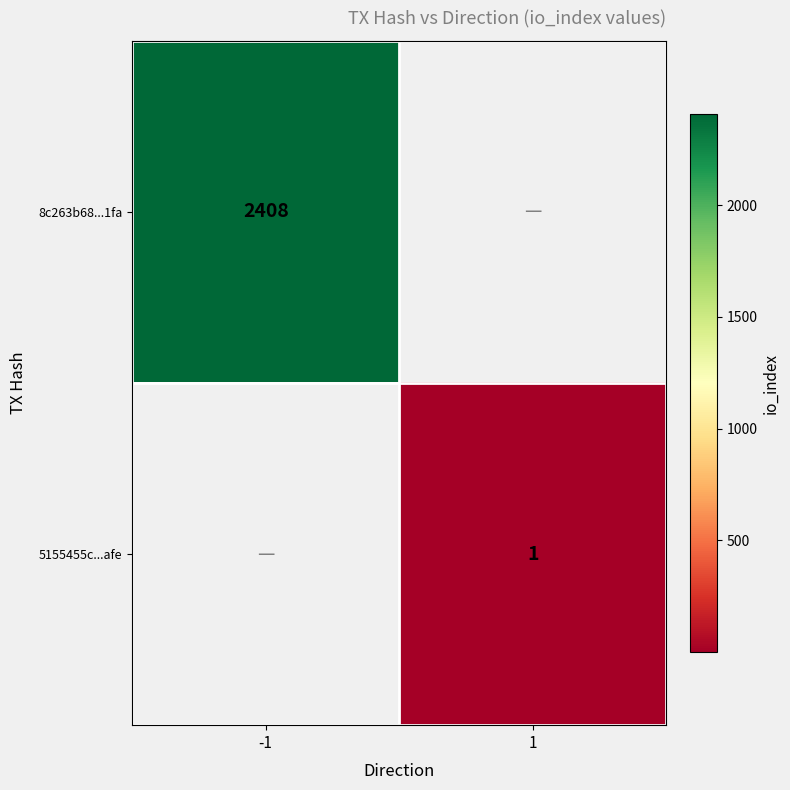

Is it true that 8c263b68...1fa equals 1553.9 at -1?

False